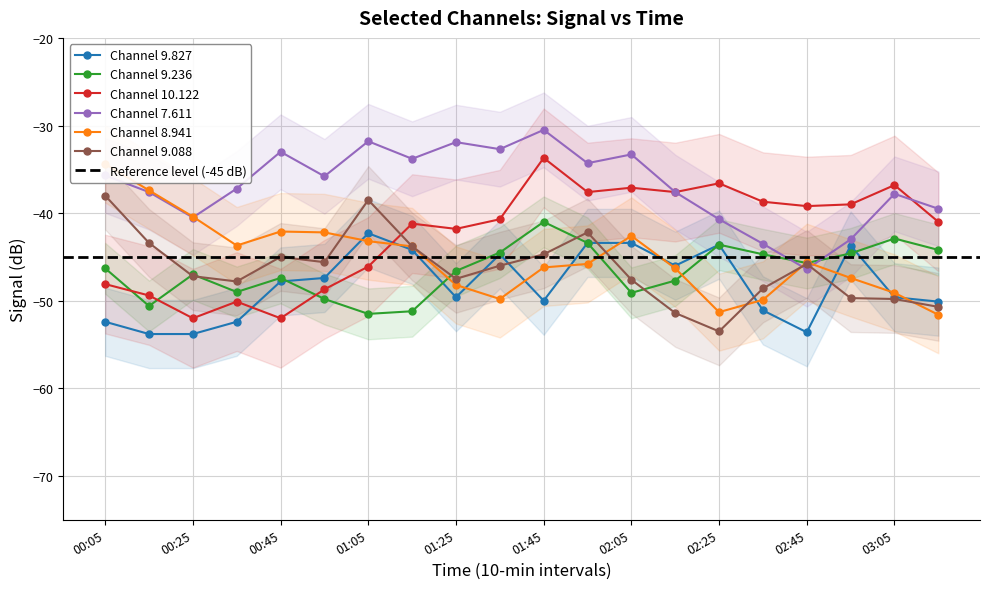

List the series in order of their peak value, lowest first.

9.827, 9.236, 9.088, 8.941, 10.122, 7.611